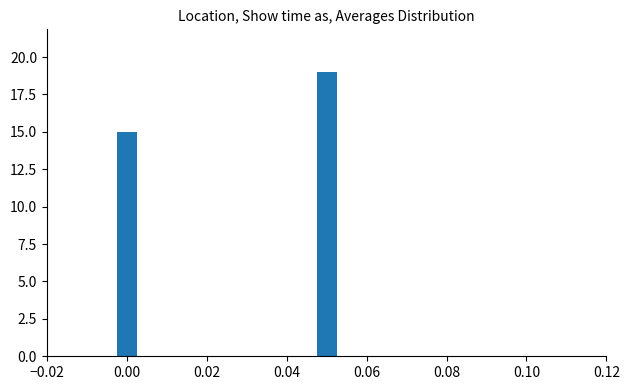

Does the chart contain any negative values?

No